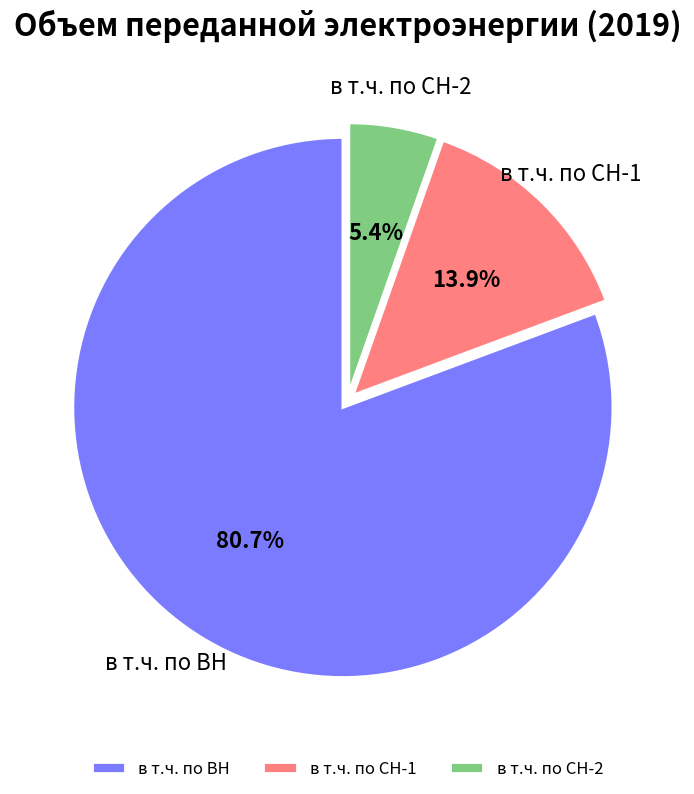

To the nearest percent, what percentage of the pie is в т.ч. по СН-1?

14%